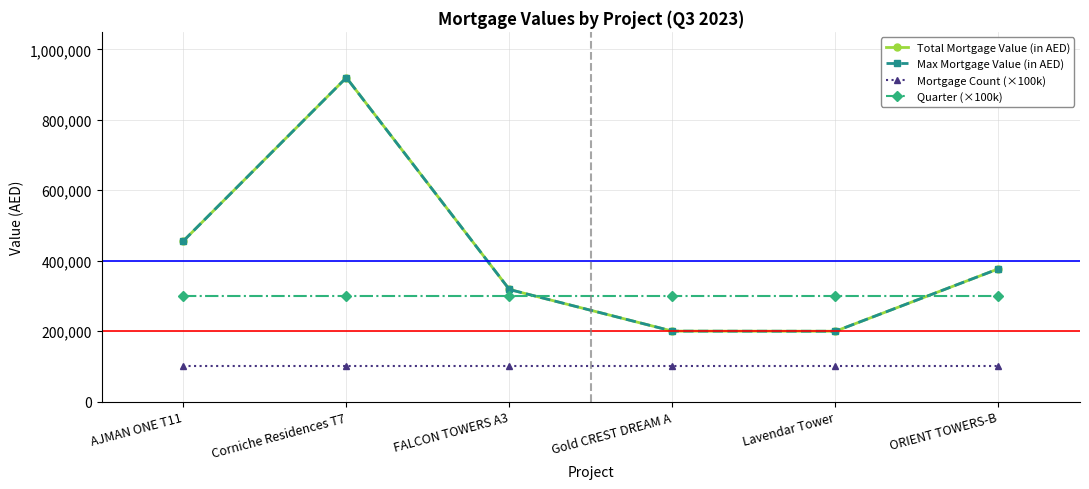

Which series changed the most between Corniche Residences T7 and ORIENT TOWERS-B?

Total Mortgage Value (in AED)